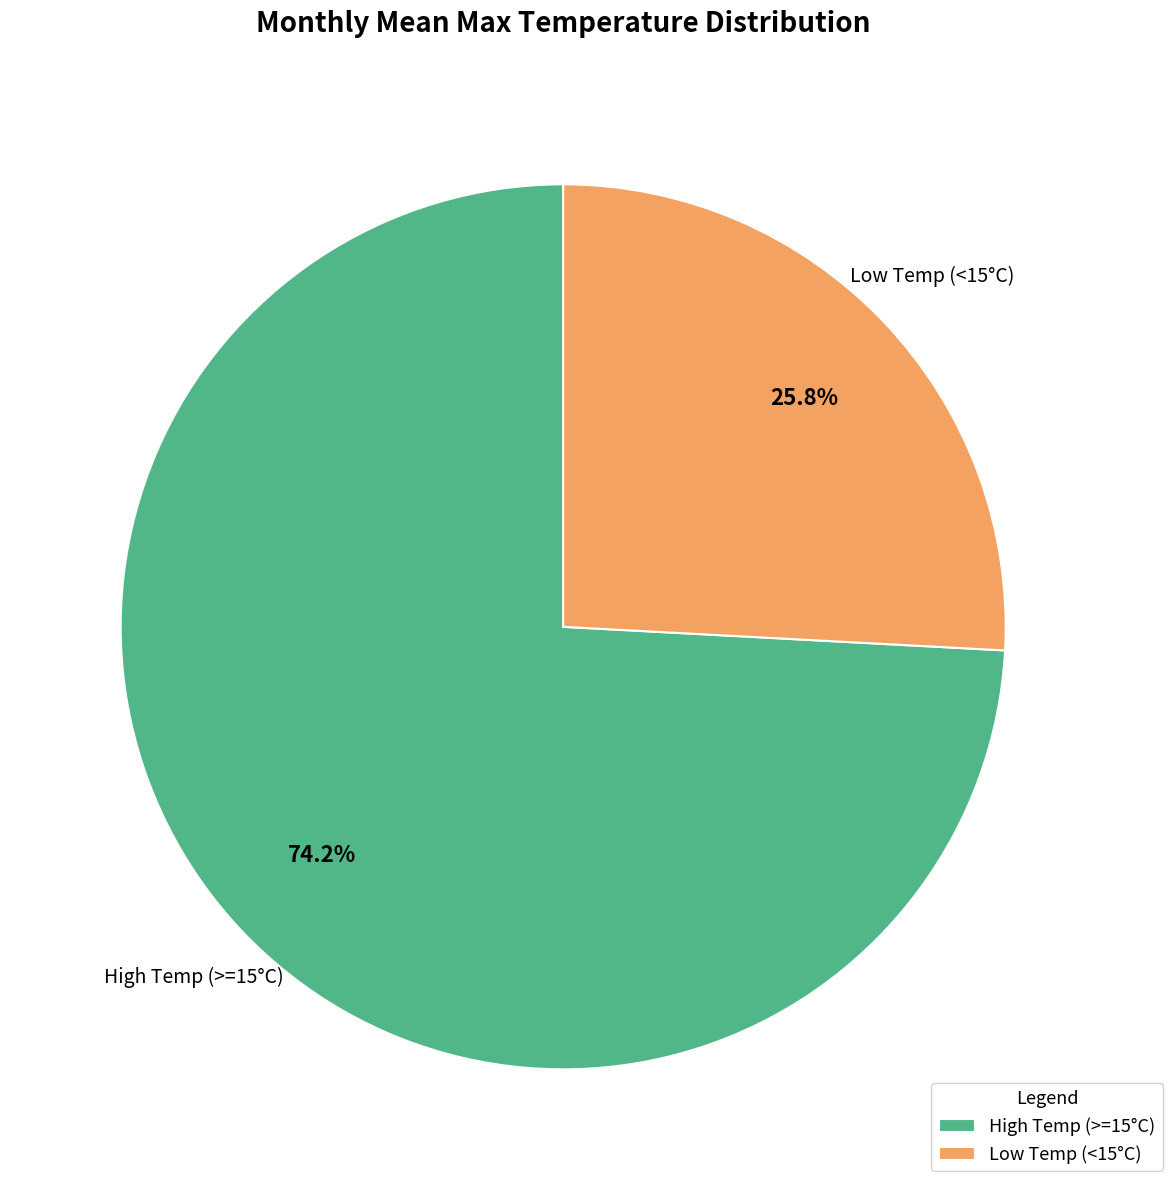

To the nearest percent, what is the difference between the largest and smallest slice percentages?

48%